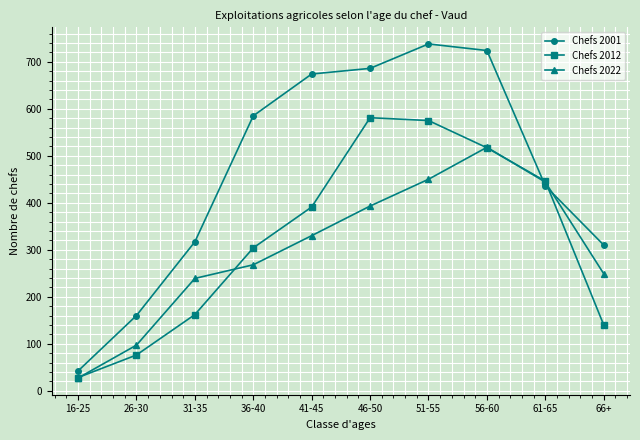

Is it true that Chefs 2022 equals 27 at 16-25?

True